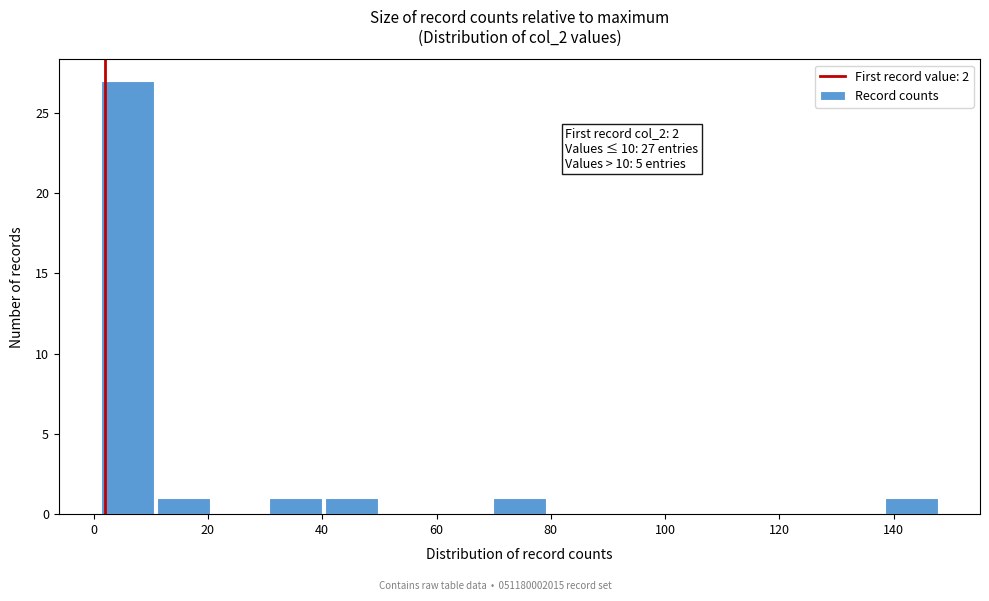

Which range on the x-axis has the tallest bar?

1.0 to 10.8